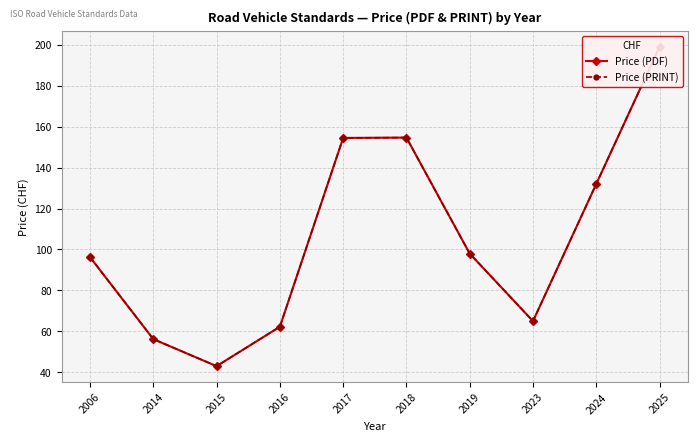

How many values in the Price (PDF) series are below 98?

5